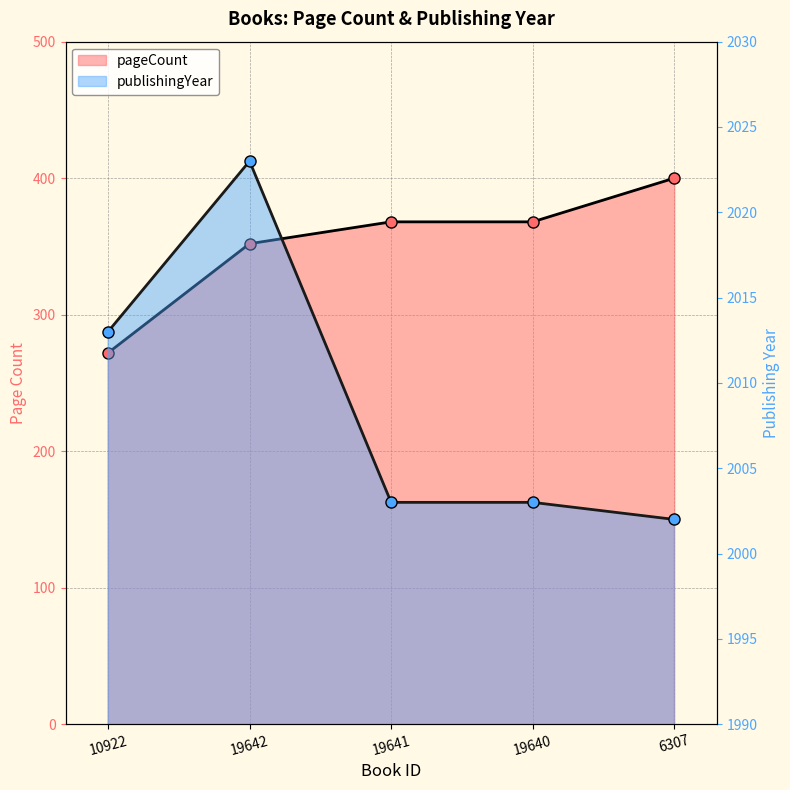

Does the chart have visible grid lines?

Yes